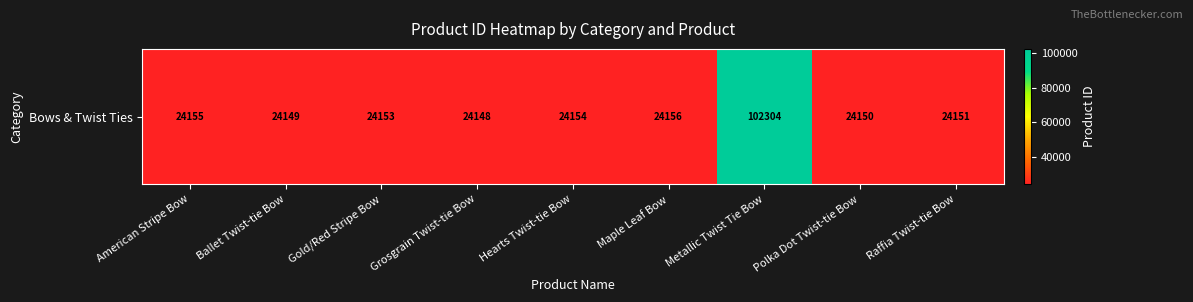

Between Raffia Twist-tie Bow and Metallic Twist Tie Bow, which is larger?

Metallic Twist Tie Bow